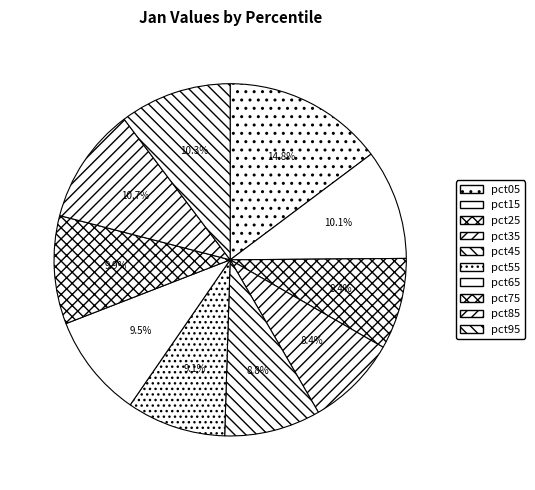

True or false: pct95 accounts for 1% of the total.

False